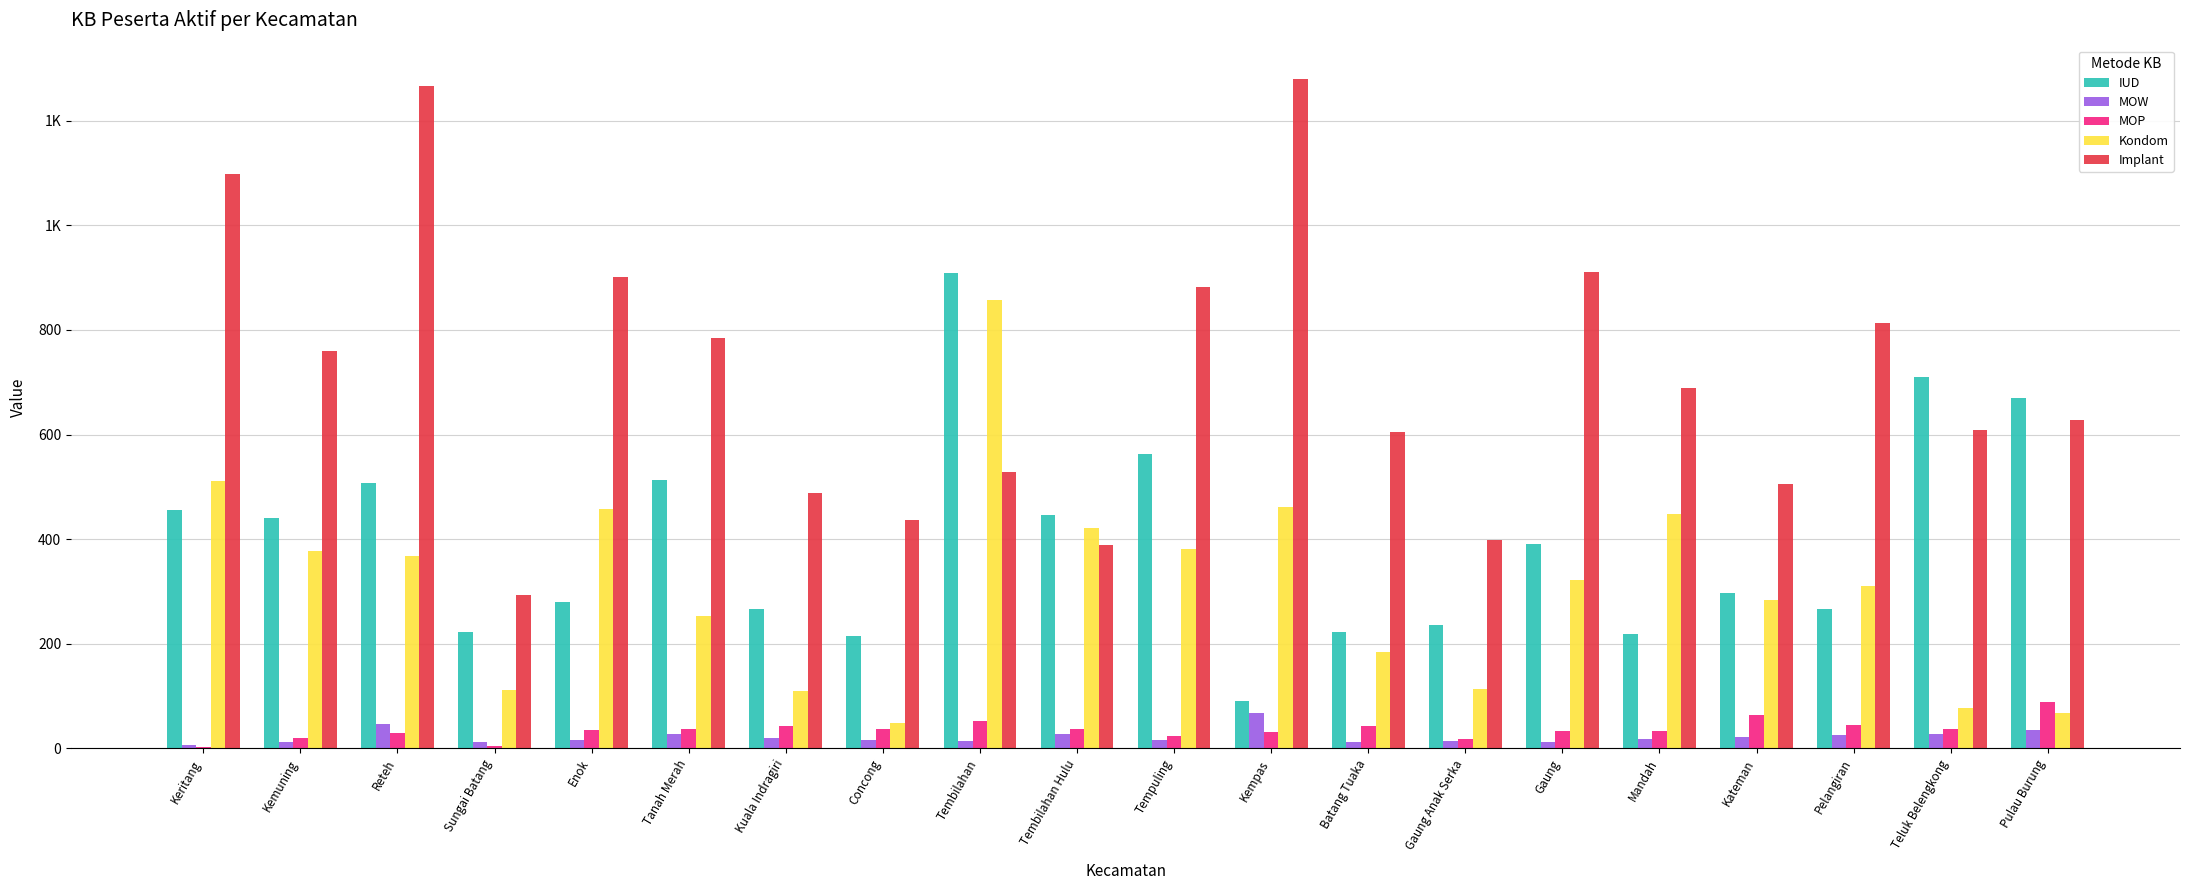

Which category has the highest value across all series?

Kempas